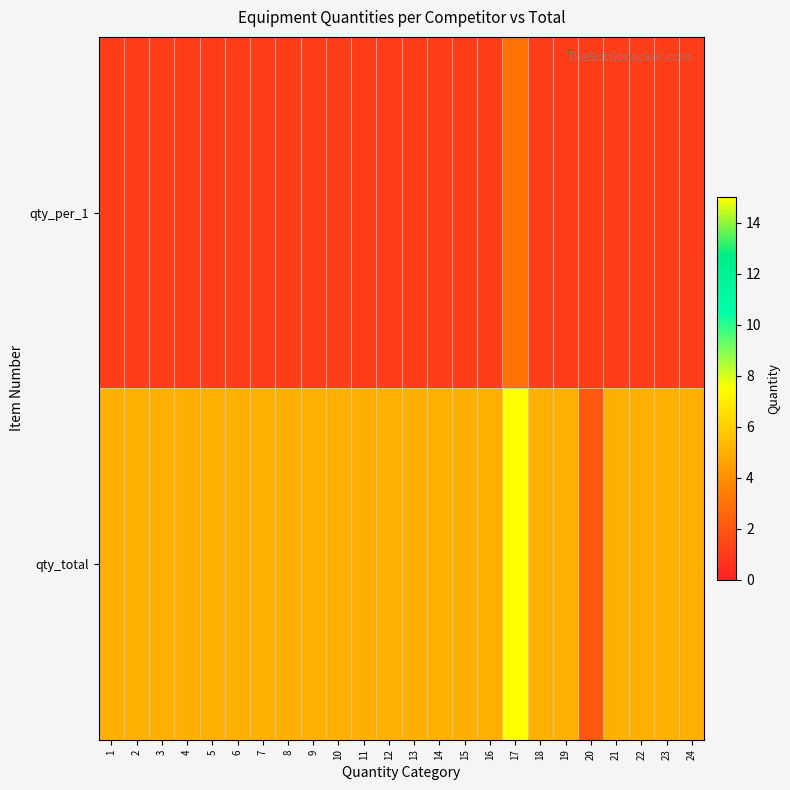

Reading right to left, list all the values displayed in this chart.

qty_per_1: 24=1	23=1	22=1	21=1	20=1	19=1	18=1	17=3	16=1	15=1	14=1	13=1	12=1	11=1	10=1	9=1	8=1	7=1	6=1	5=1	4=1	3=1	2=1	1=1
qty_total: 24=5	23=5	22=5	21=5	20=2	19=5	18=5	17=15	16=5	15=5	14=5	13=5	12=5	11=5	10=5	9=5	8=5	7=5	6=5	5=5	4=5	3=5	2=5	1=5